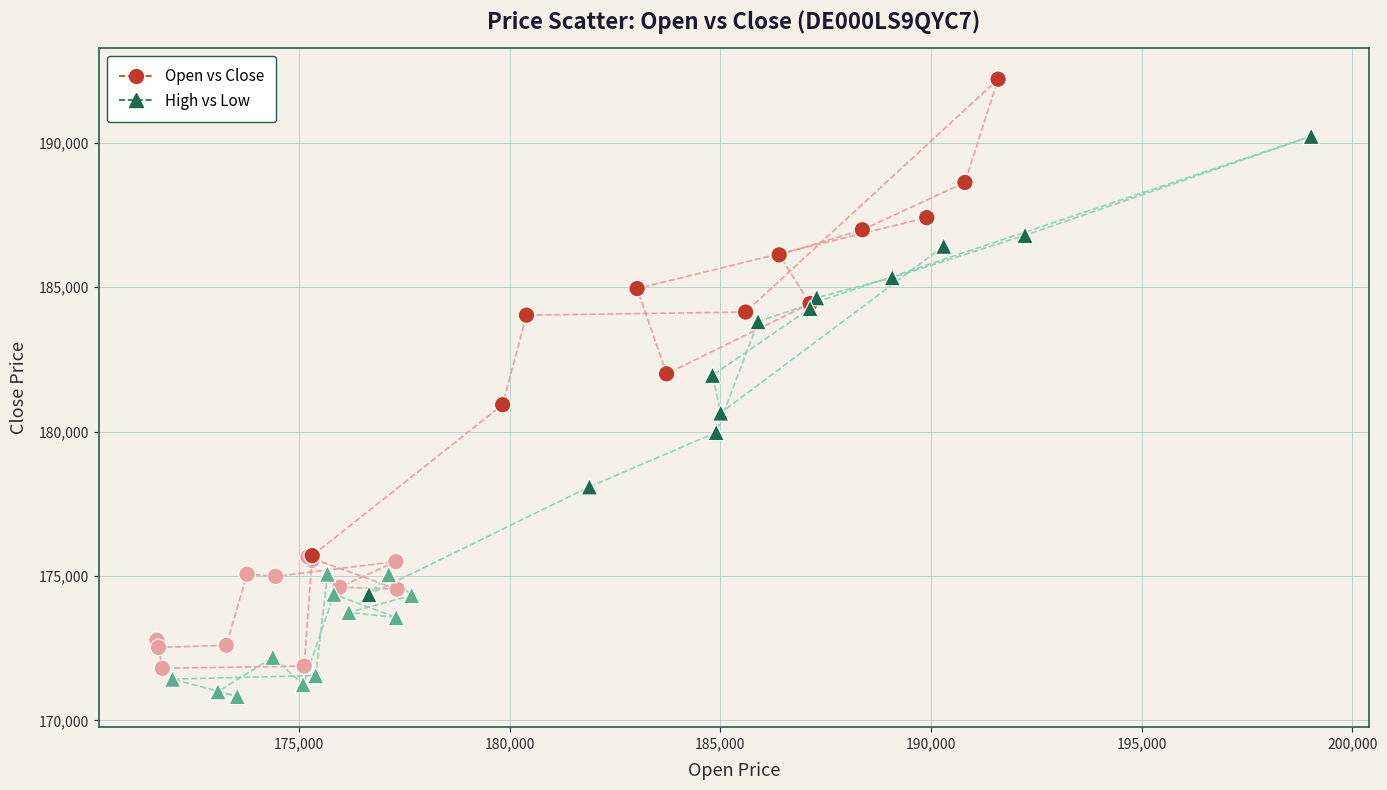

What are all the series names shown in the legend?

Open vs Close, High vs Low